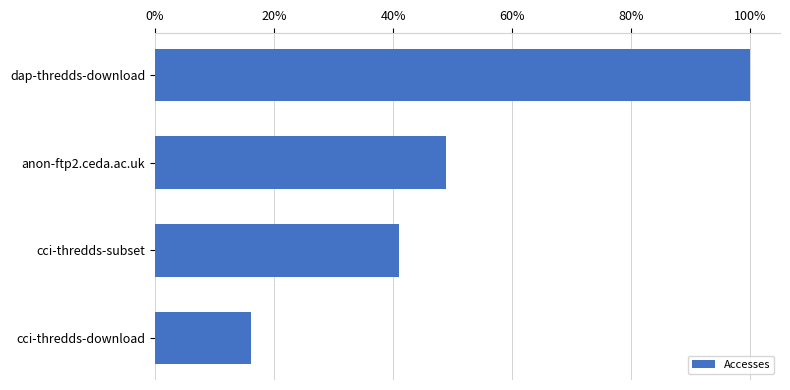

Rank the categories by value from highest to lowest.

dap-thredds-download, anon-ftp2.ceda.ac.uk, cci-thredds-subset, cci-thredds-download